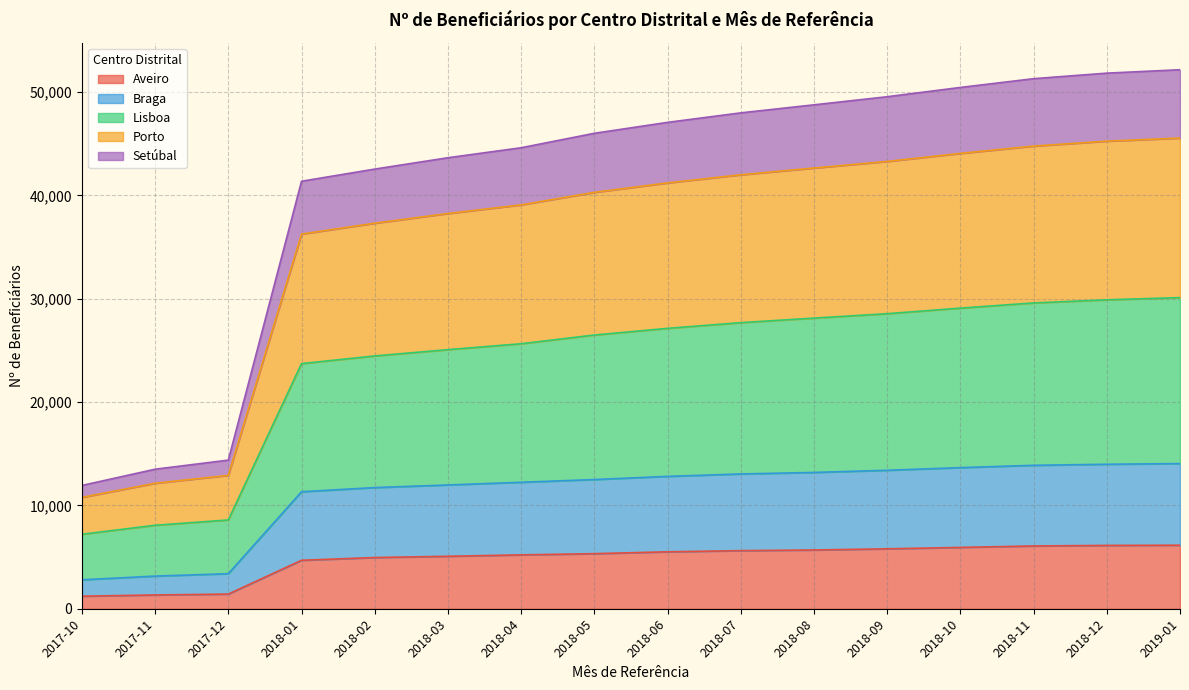

What is the highest value of the Aveiro series?

6149